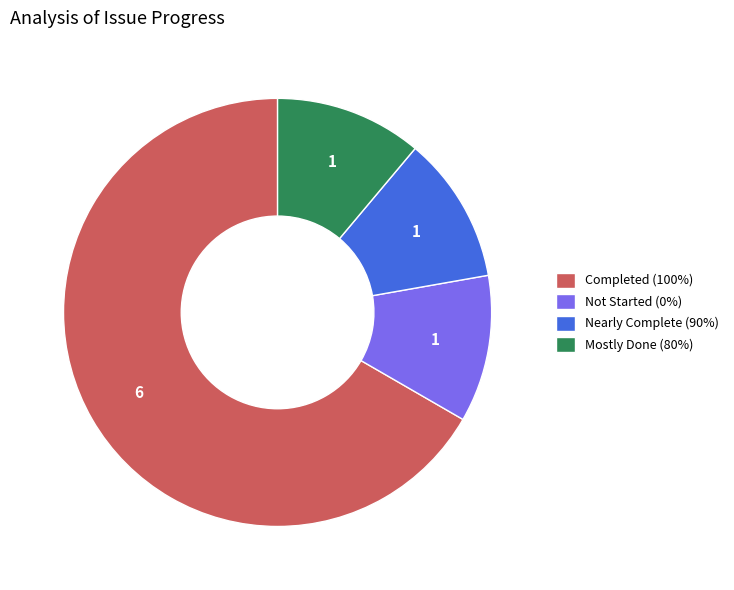

Which category accounts for the majority?

Completed (100%)